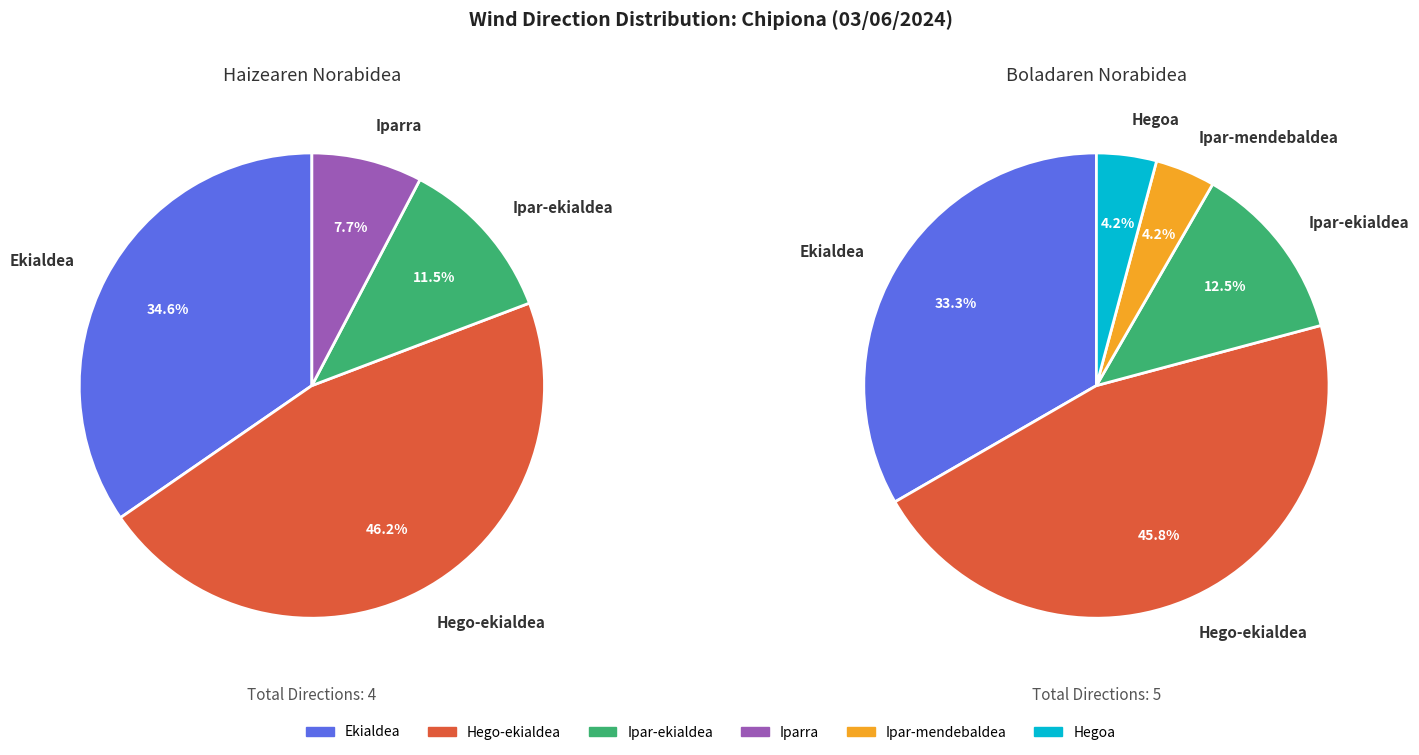

Rank the categories by value from lowest to highest.

Ipar-mendebaldea, Hegoa, Iparra, Ipar-ekialdea, Ekialdea, Hego-ekialdea